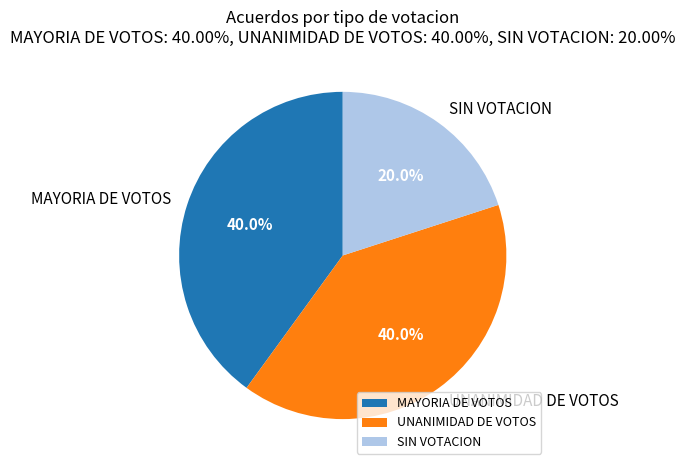

Is there any slice that represents more than half of the pie?

No